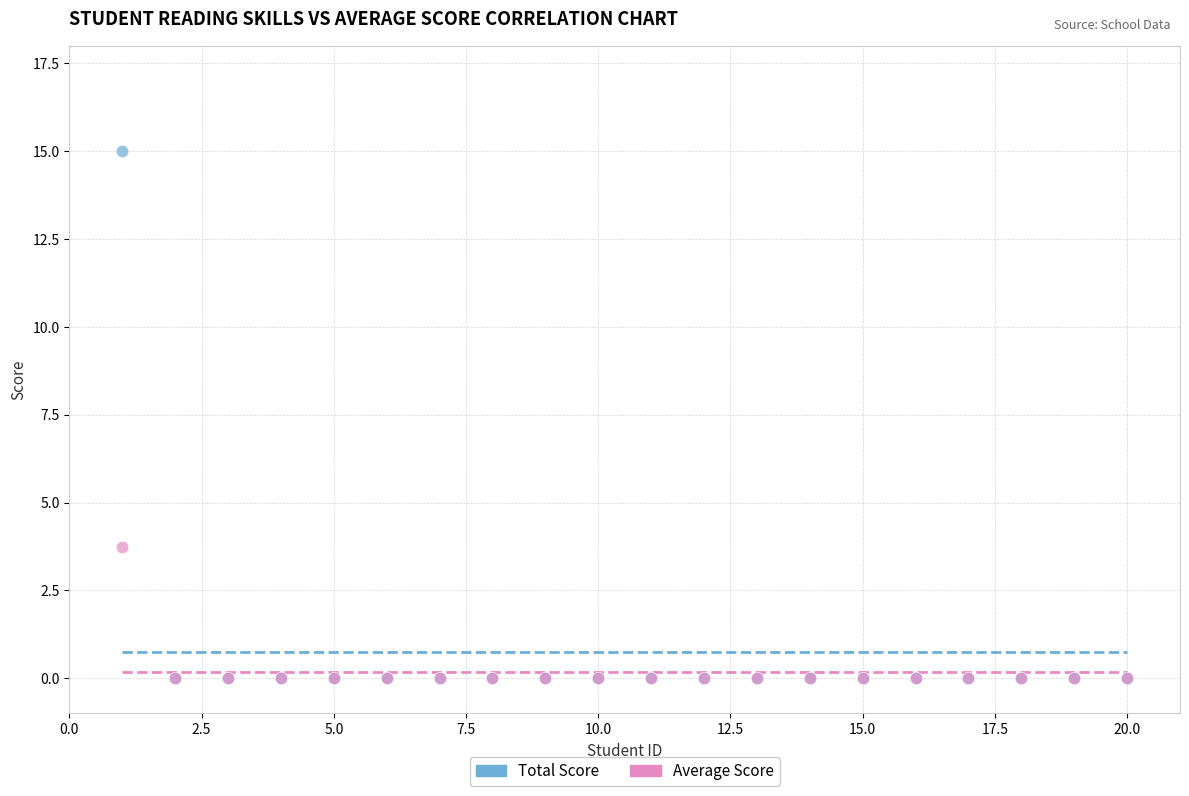

Which series contains the highest Y value?

Total Score